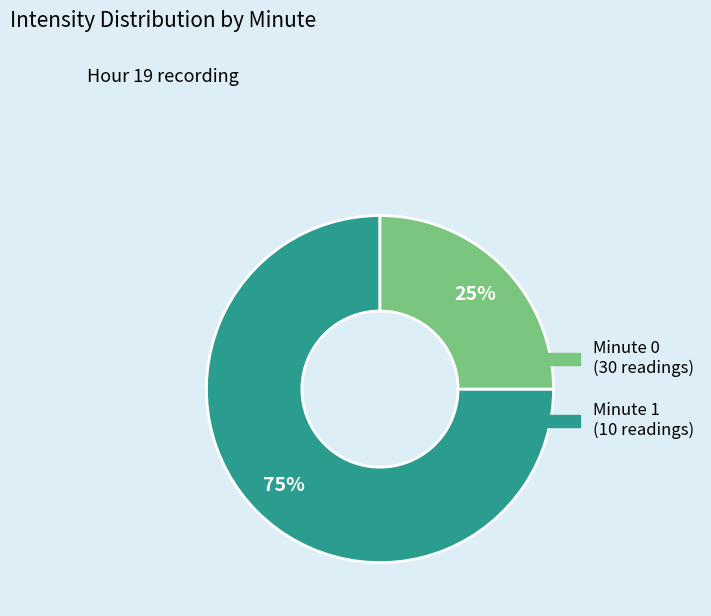

Count the number of slices in the pie.

2